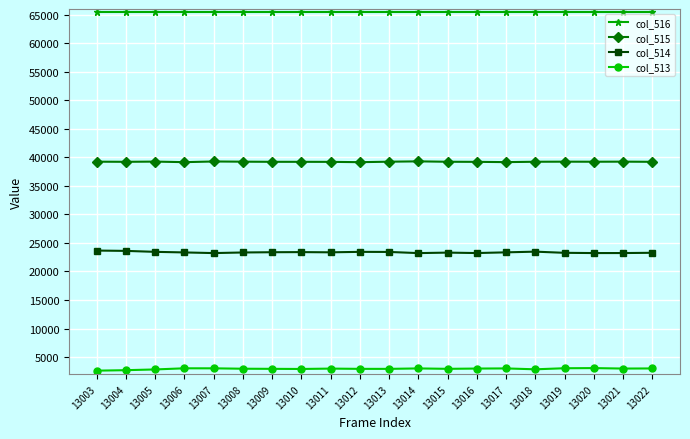

What is the difference between the second highest and second lowest values in the col_514 series?

383